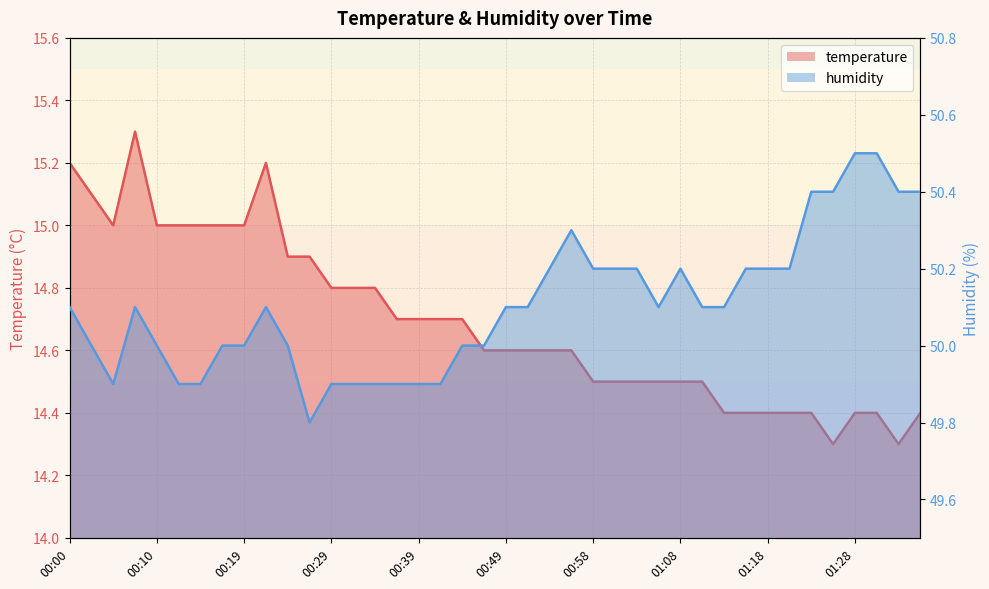

Rank the categories by humidity value from highest to lowest.

01:28, 01:30, 01:23, 01:25, 01:33, 01:35, 00:56, 00:54, 00:58, 01:01, 01:03, 01:08, 01:16, 01:18, 01:21, 00:00, 00:07, 00:22, 00:49, 00:51, 01:06, 01:11, 01:13, 00:02, 00:10, 00:17, 00:19, 00:24, 00:44, 00:46, 00:05, 00:12, 00:14, 00:29, 00:32, 00:34, 00:36, 00:39, 00:41, 00:27